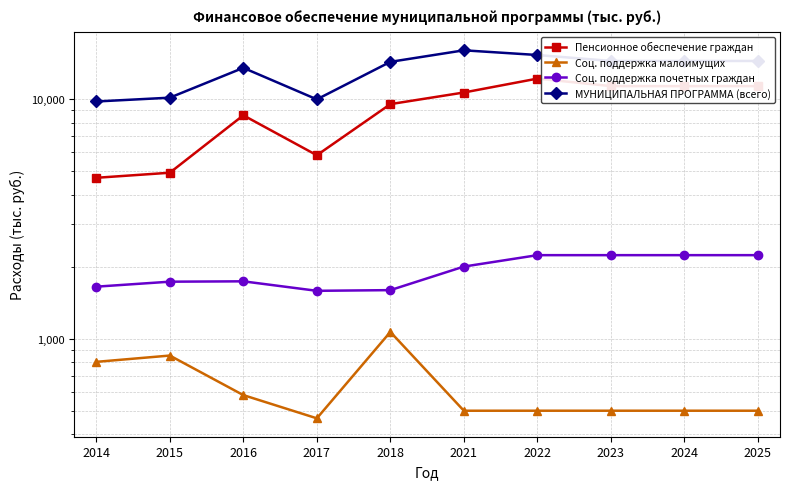

The value of Соц. поддержка малоимущих at 2017 is 464.7. True or false?

True